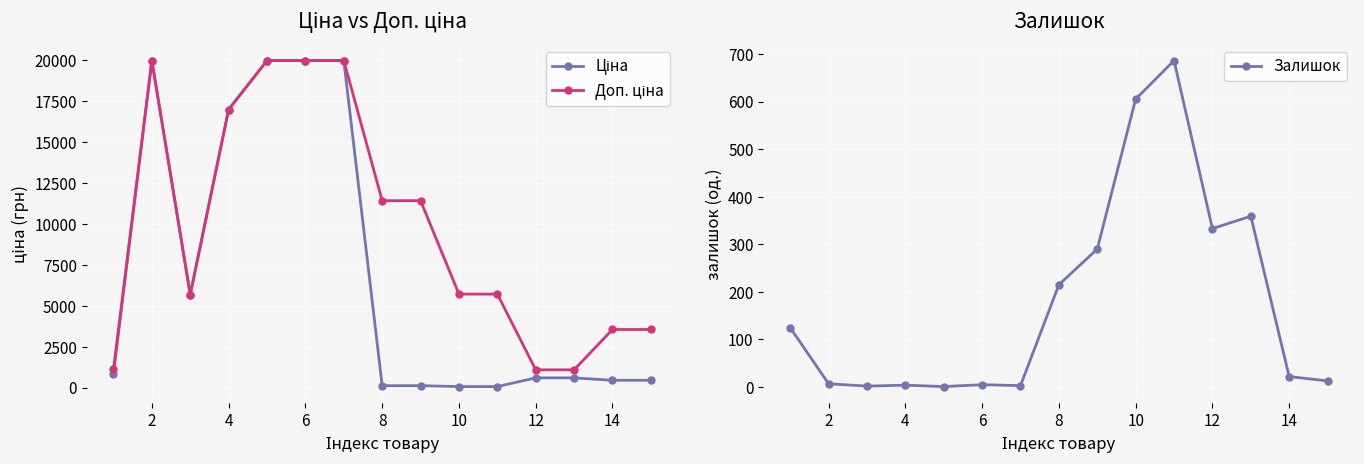

True or false: Доп. ціна and Залишок intersect in this chart.

False